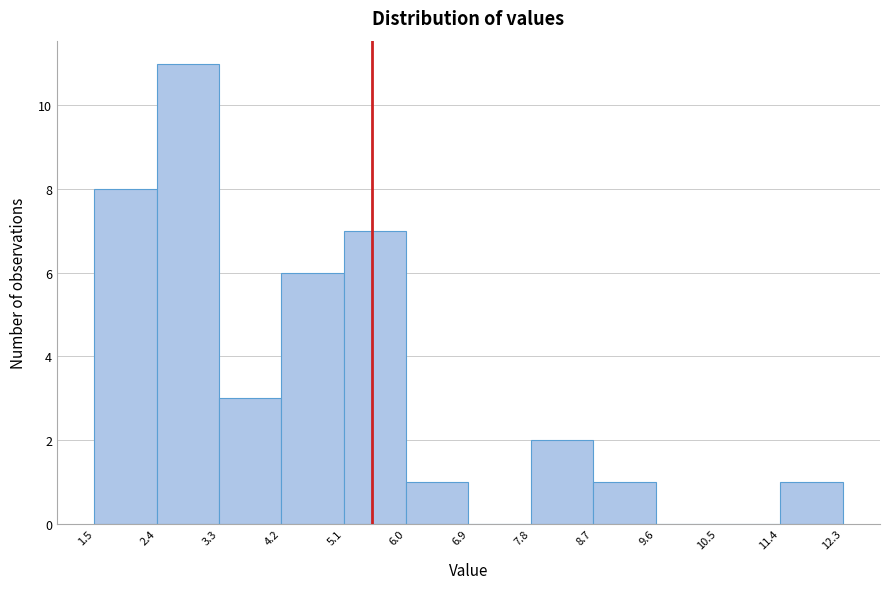

Reading left to right, list every bar in this chart as the range it spans on the x-axis followed by its height. The values are not printed on the chart, so give them approximately, as read against the axis.

1.5 to 2.4: 8
2.4 to 3.3: 11
3.3 to 4.2: 3
4.2 to 5.1: 6
5.1 to 6.0: 7
6.0 to 6.9: 1
6.9 to 7.8: 0
7.8 to 8.7: 2
8.7 to 9.6: 1
9.6 to 10.5: 0
10.5 to 11.4: 0
11.4 to 12.3: 1